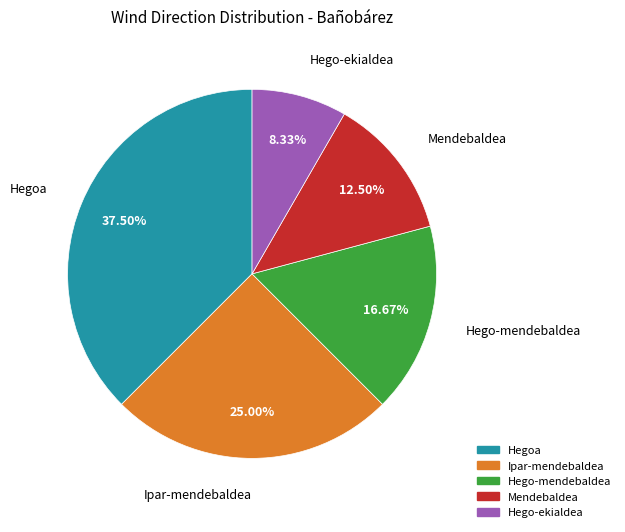

Is the sum of Hegoa and Ipar-mendebaldea greater than half?

Yes